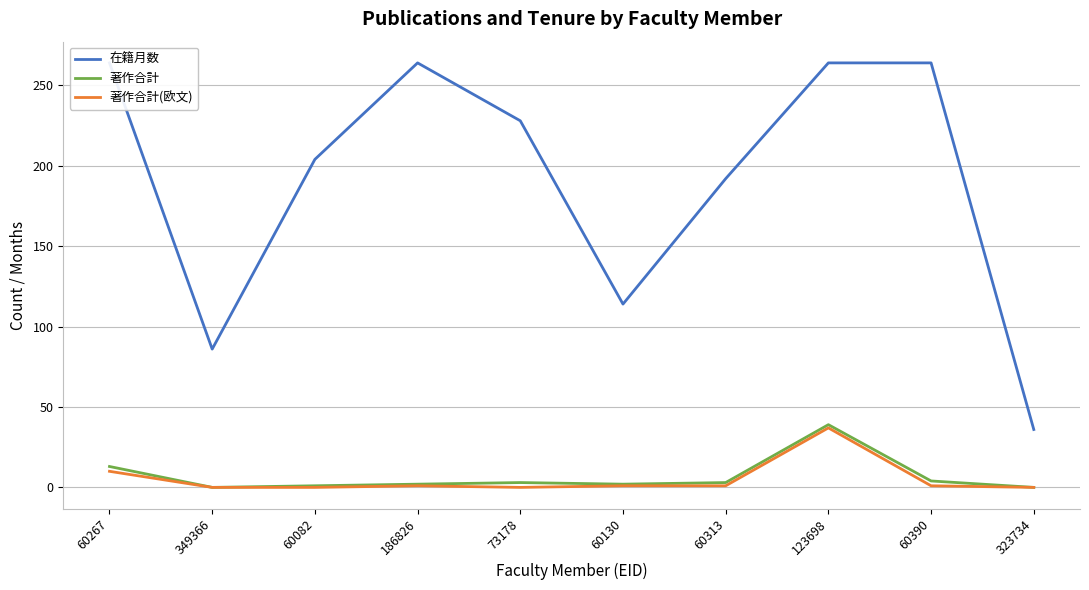

At which category does the chart reach its minimum across all series?

349366